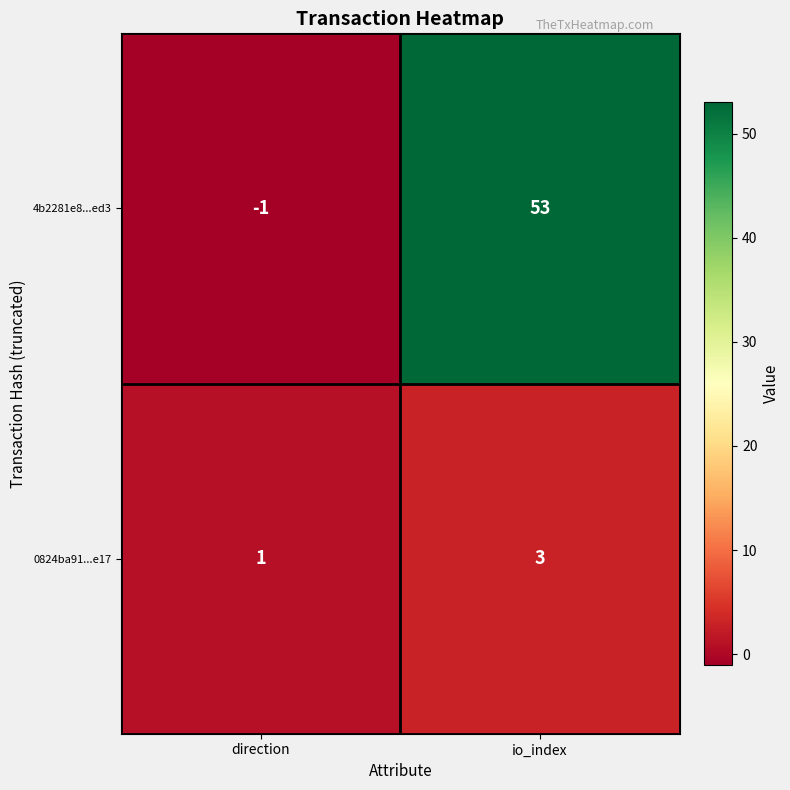

What value does the 0824ba91...e17 series have at io_index?

3